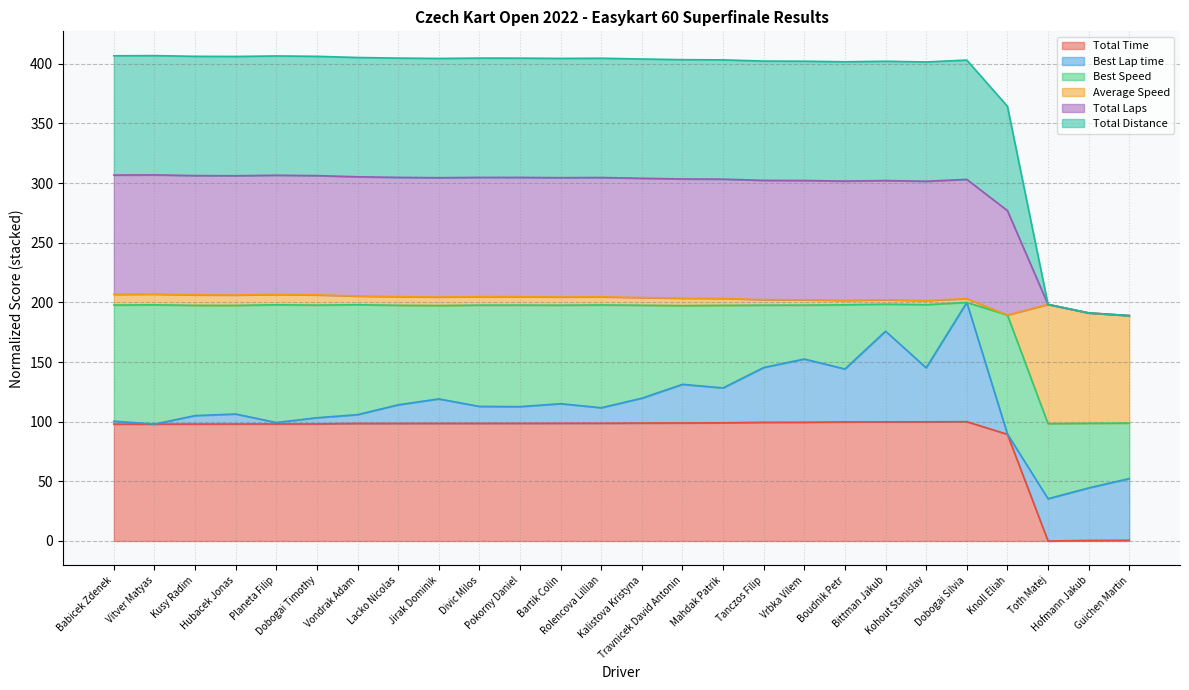

What is the label of the 17th point from the left?

Tanczos Filip